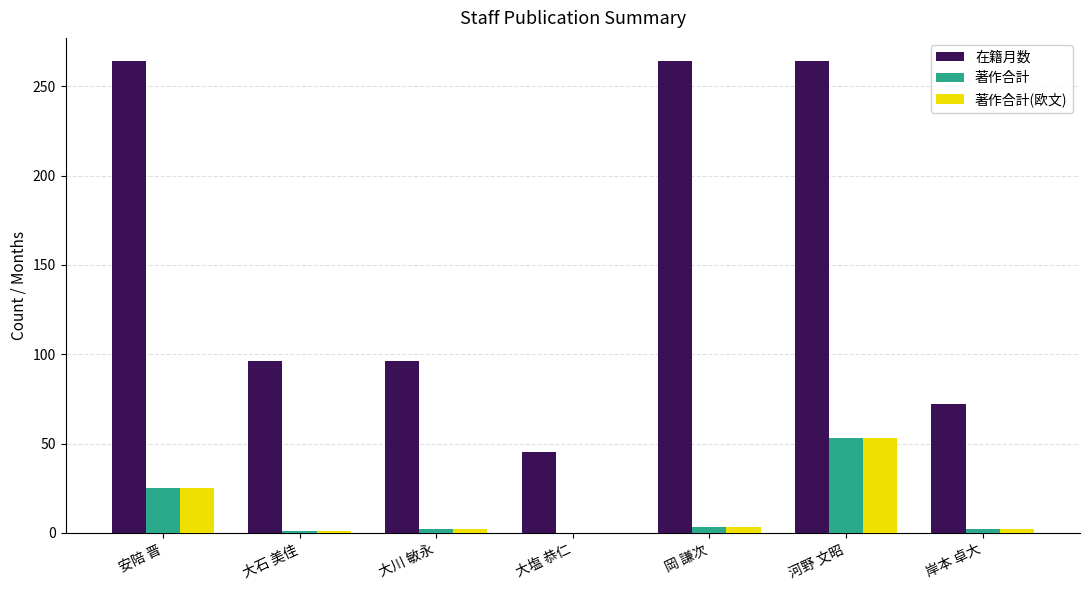

Between 安陪 晋 and 大川 敏永, which series saw the biggest shift?

在籍月数